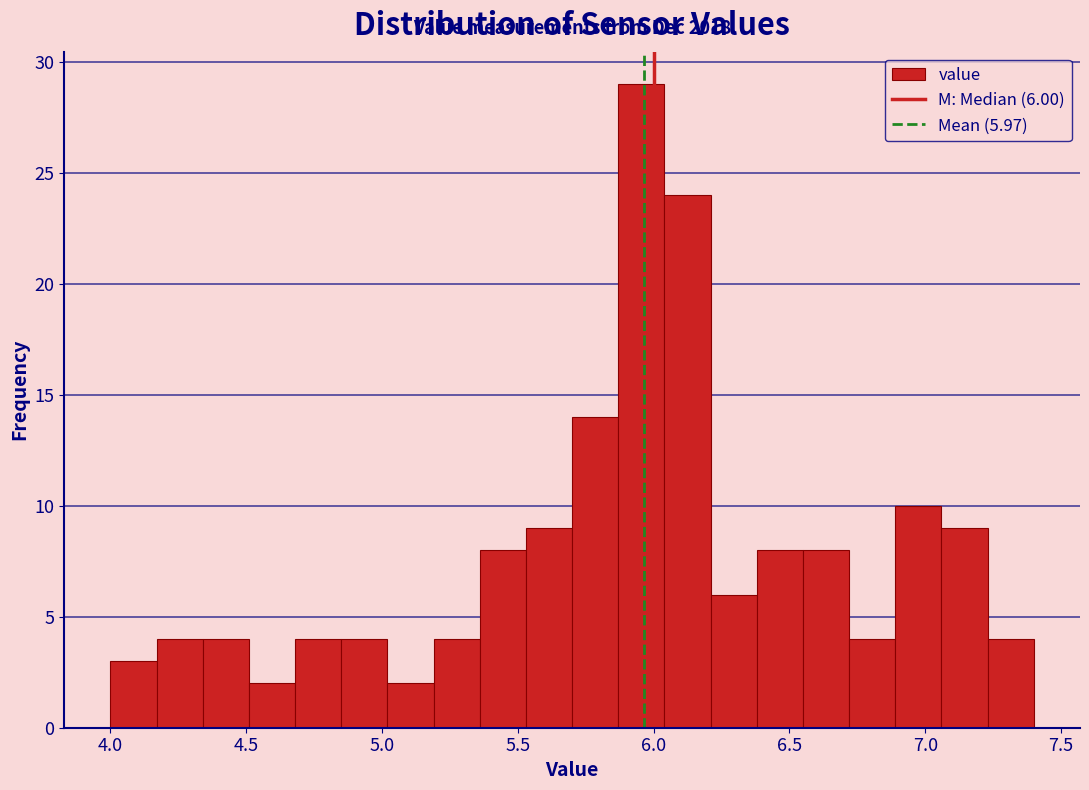

Read against the x-axis, roughly where is the centre of the tallest bar?

5.95